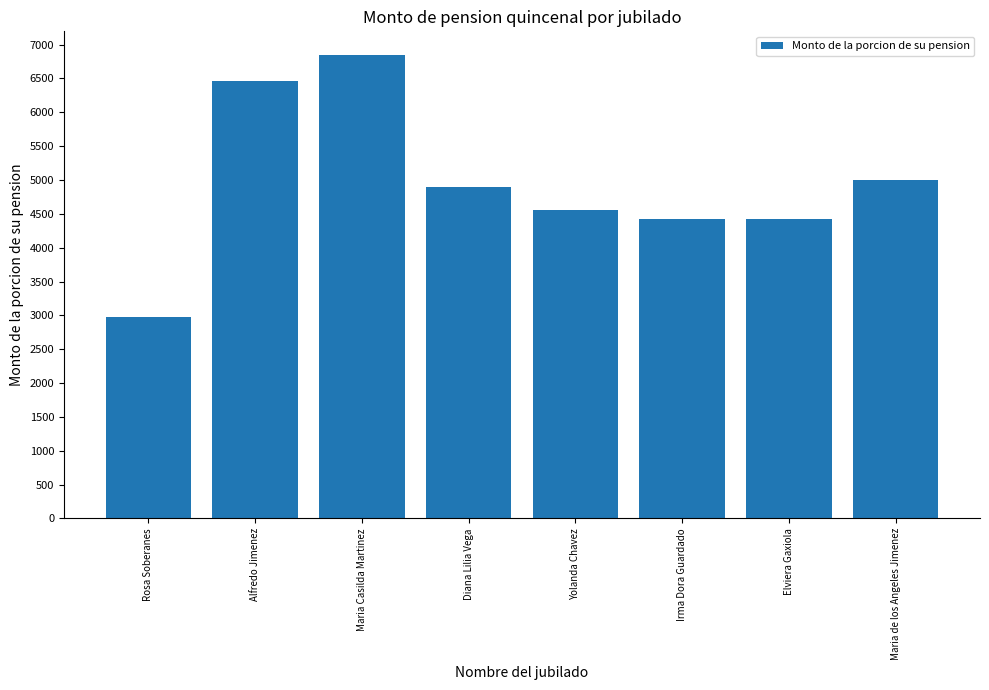

Count the number of data series in this chart.

1